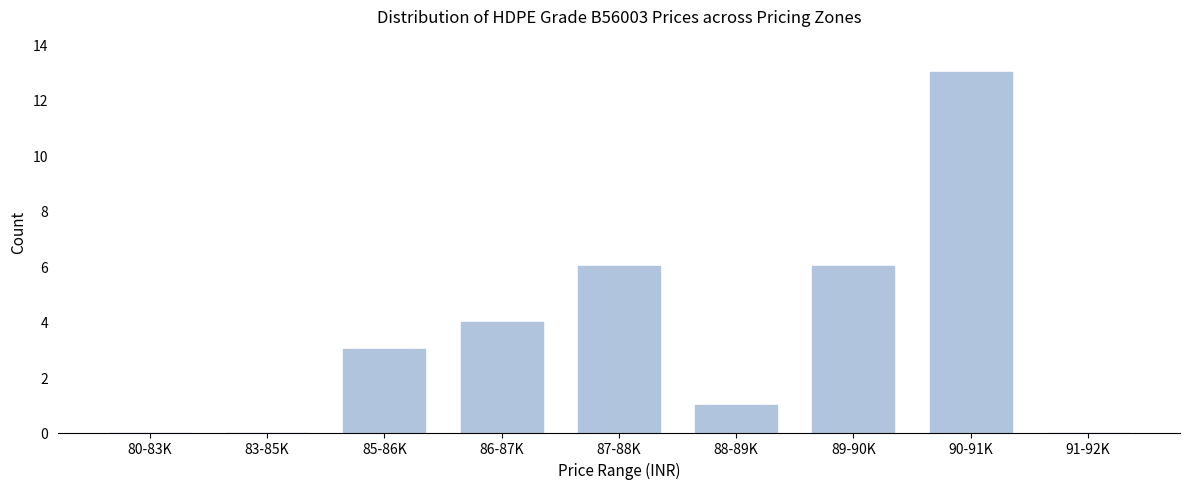

Reading left to right, transcribe all the data shown in this chart.

80-83K=0	83-85K=0	85-86K=3	86-87K=4	87-88K=6	88-89K=1	89-90K=6	90-91K=13	91-92K=0